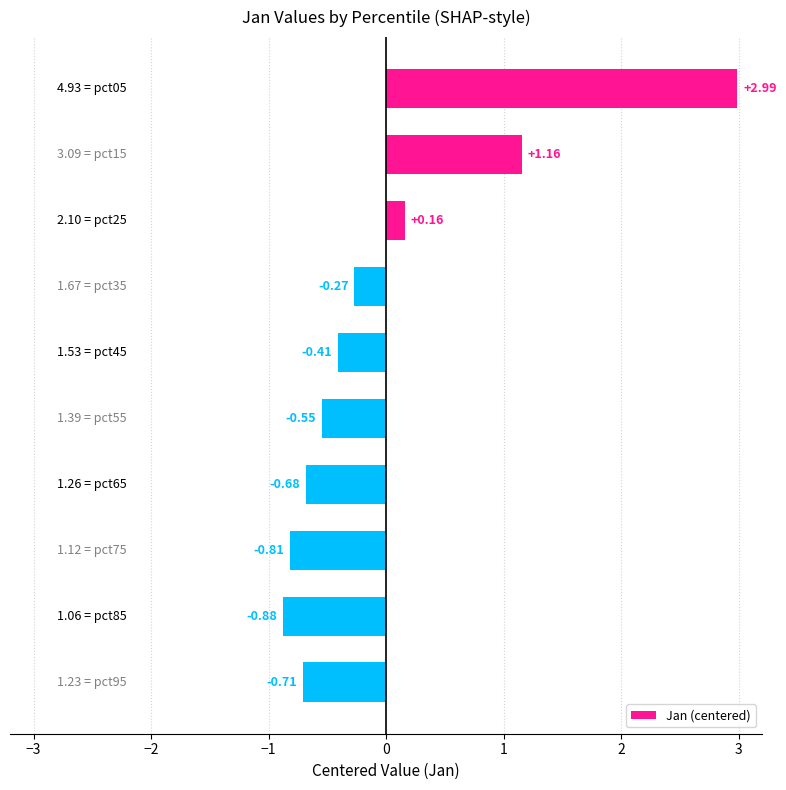

How many bars are there in total?

10